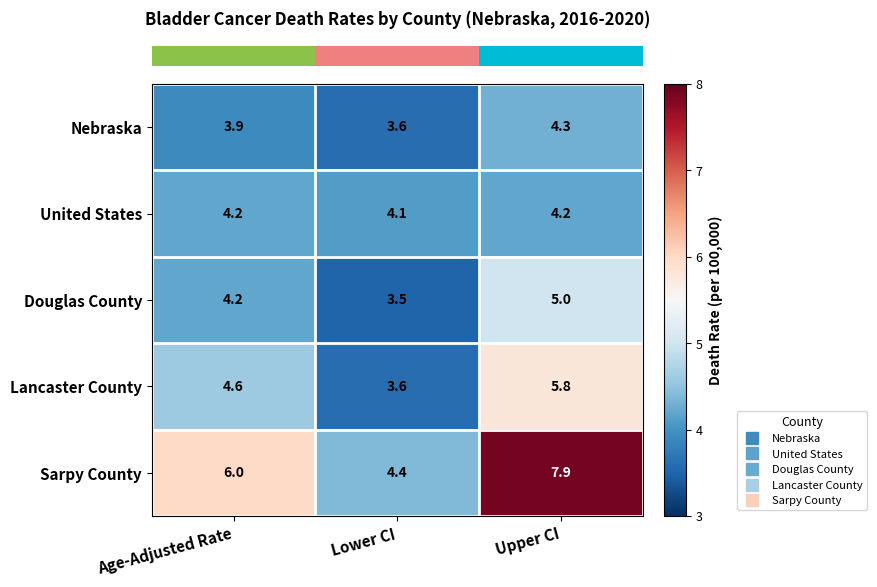

True or false: Nebraska has a value of 2.1 at Age-Adjusted Rate.

False